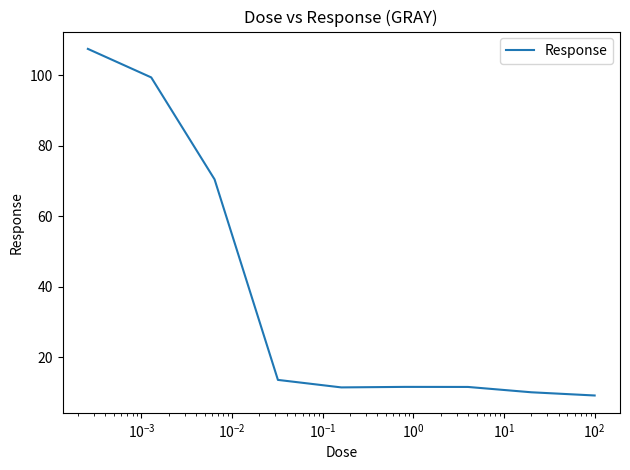

What is the difference between the maximum and minimum values?

98.3